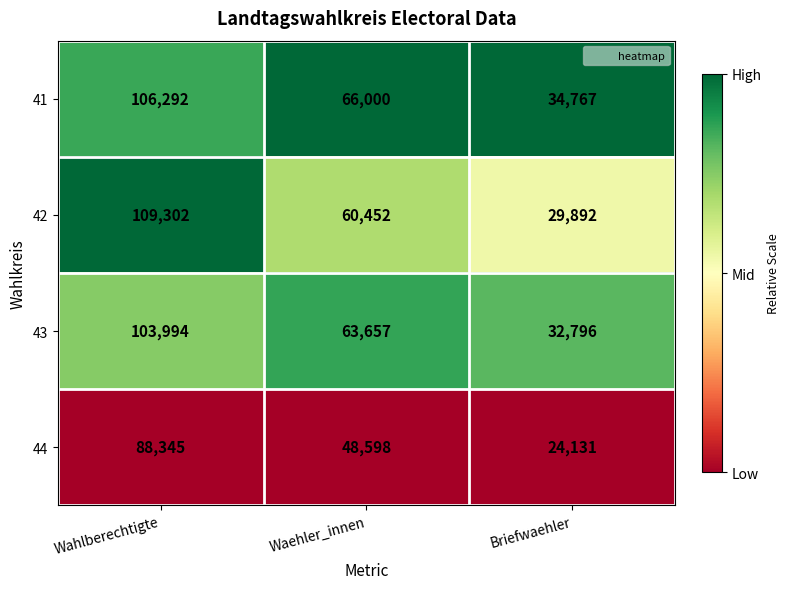

At which category is the sum across all series the highest?

Wahlberechtigte